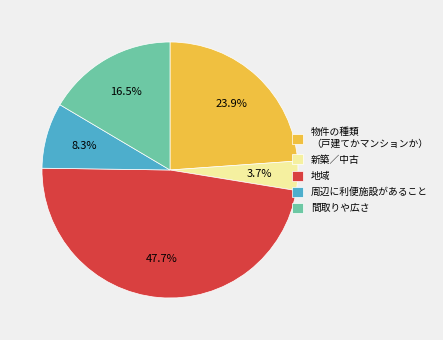

What percentage is NOT represented by 周辺に利便施設があること?

91.7%